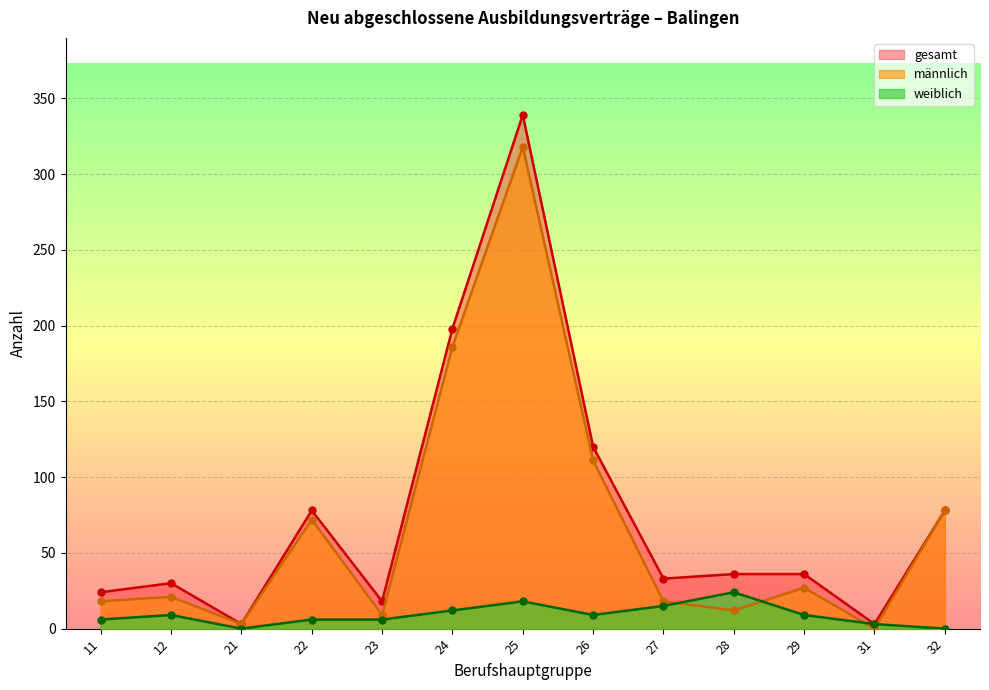

What is the difference between the gesamt values at 23 and 25?

321